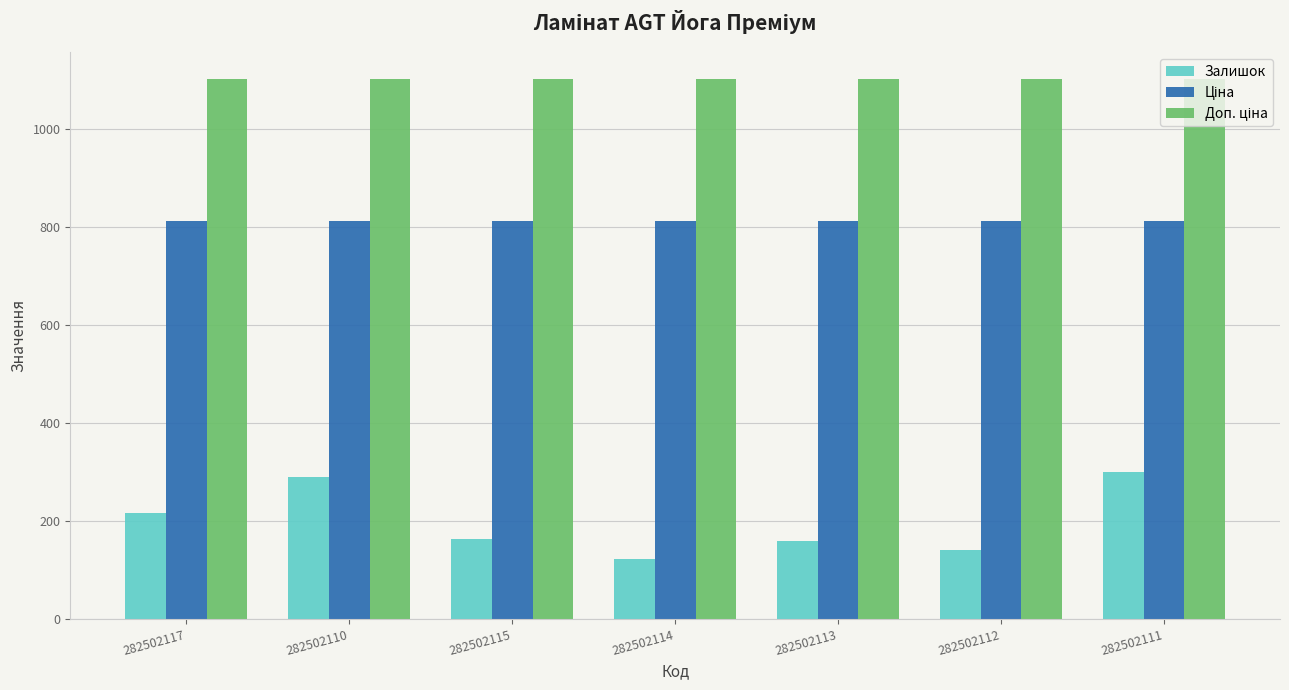

How many groups of bars are there?

7